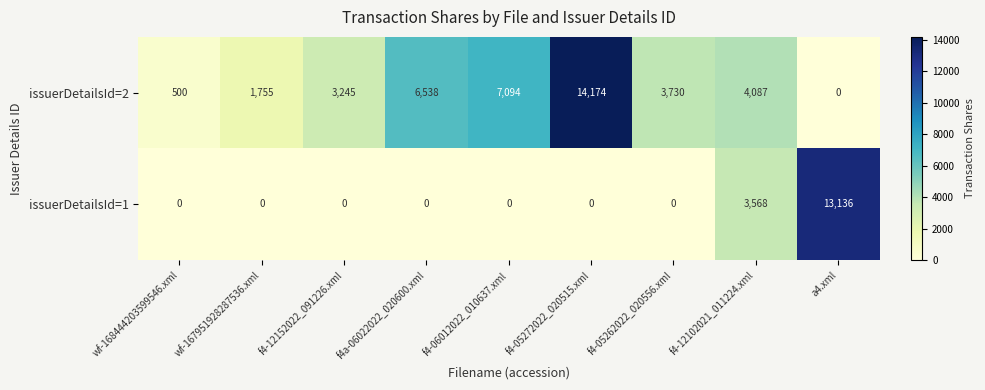

What is the difference between the highest and lowest values at f4-06012022_010637.xml?

7094